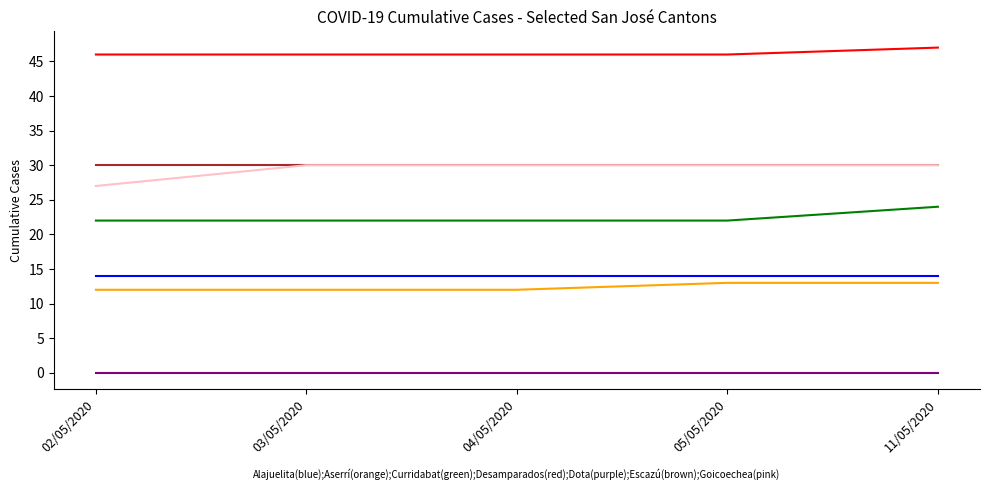

What is the spread (max minus min) of values at 05/05/2020?

46